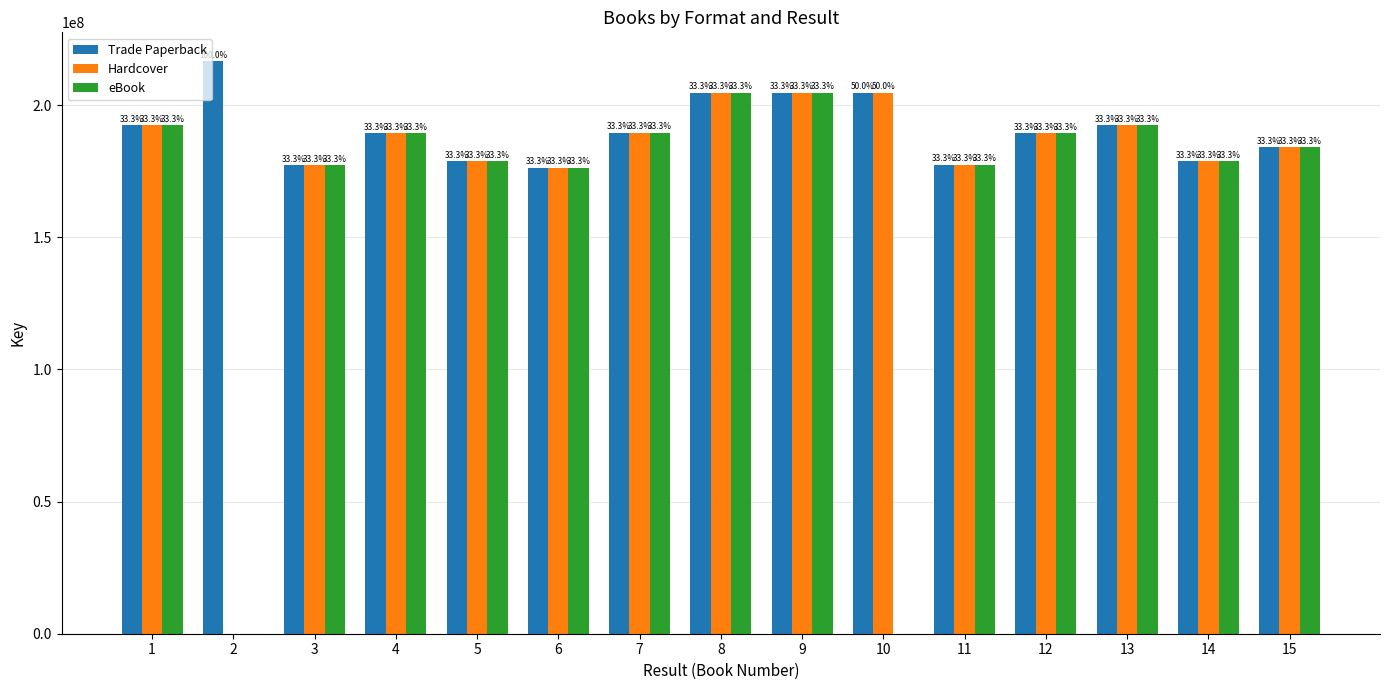

What are all the series names shown in the legend?

Trade Paperback, Hardcover, eBook